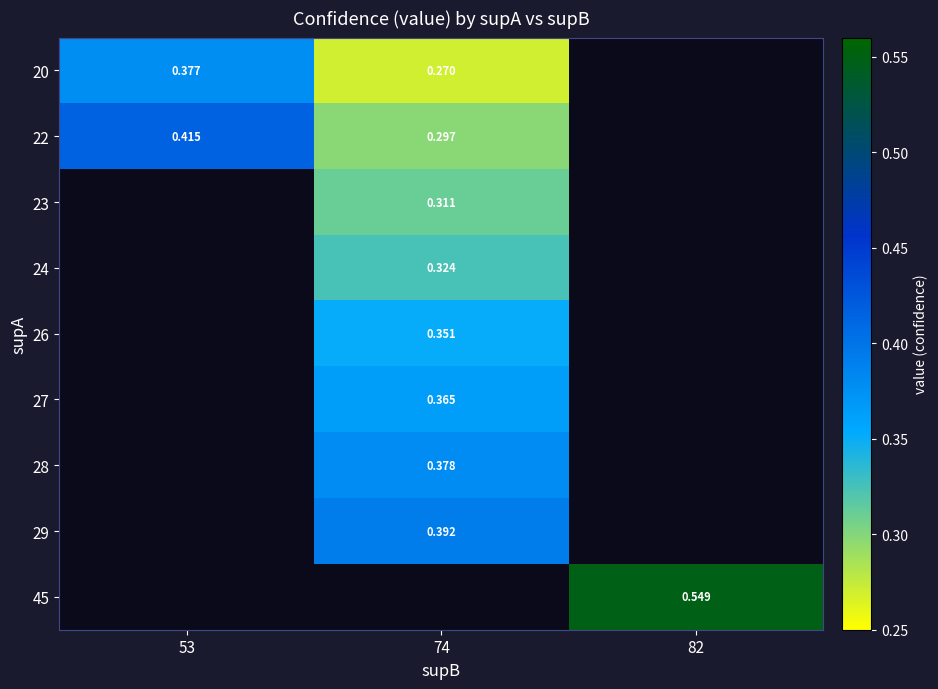

Where does the 24 series first go above 0?

74